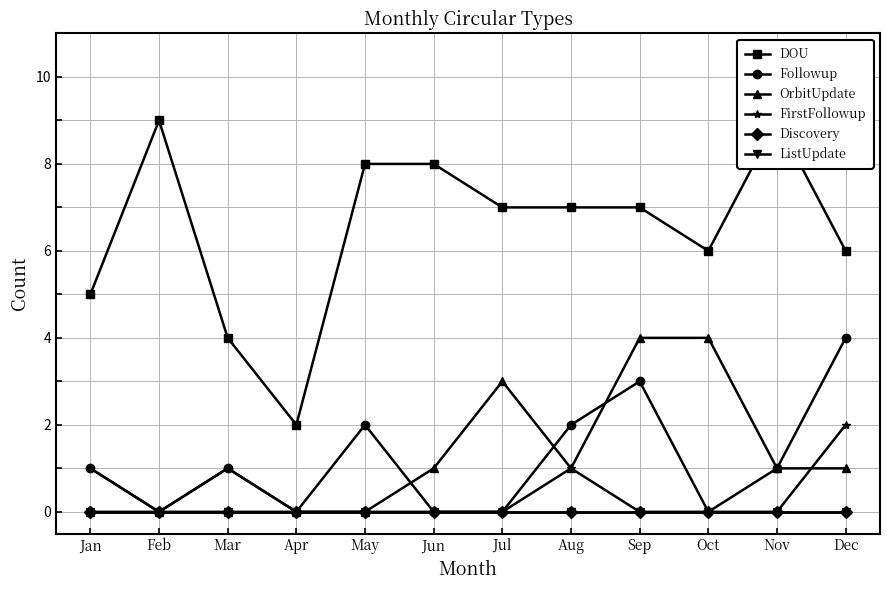

Reading right to left, transcribe all the data shown in this chart.

DOU: Dec=6	Nov=9	Oct=6	Sep=7	Aug=7	Jul=7	Jun=8	May=8	Apr=2	Mar=4	Feb=9	Jan=5
Followup: Dec=4	Nov=1	Oct=0	Sep=3	Aug=2	Jul=0	Jun=0	May=2	Apr=0	Mar=1	Feb=0	Jan=1
OrbitUpdate: Dec=1	Nov=1	Oct=4	Sep=4	Aug=1	Jul=3	Jun=1	May=0	Apr=0	Mar=0	Feb=0	Jan=0
FirstFollowup: Dec=2	Nov=0	Oct=0	Sep=0	Aug=1	Jul=0	Jun=0	May=0	Apr=0	Mar=1	Feb=0	Jan=1
Discovery: Dec=0	Nov=0	Oct=0	Sep=0	Aug=0	Jul=0	Jun=0	May=0	Apr=0	Mar=0	Feb=0	Jan=0
ListUpdate: Dec=0	Nov=0	Oct=0	Sep=0	Aug=0	Jul=0	Jun=0	May=0	Apr=0	Mar=0	Feb=0	Jan=0